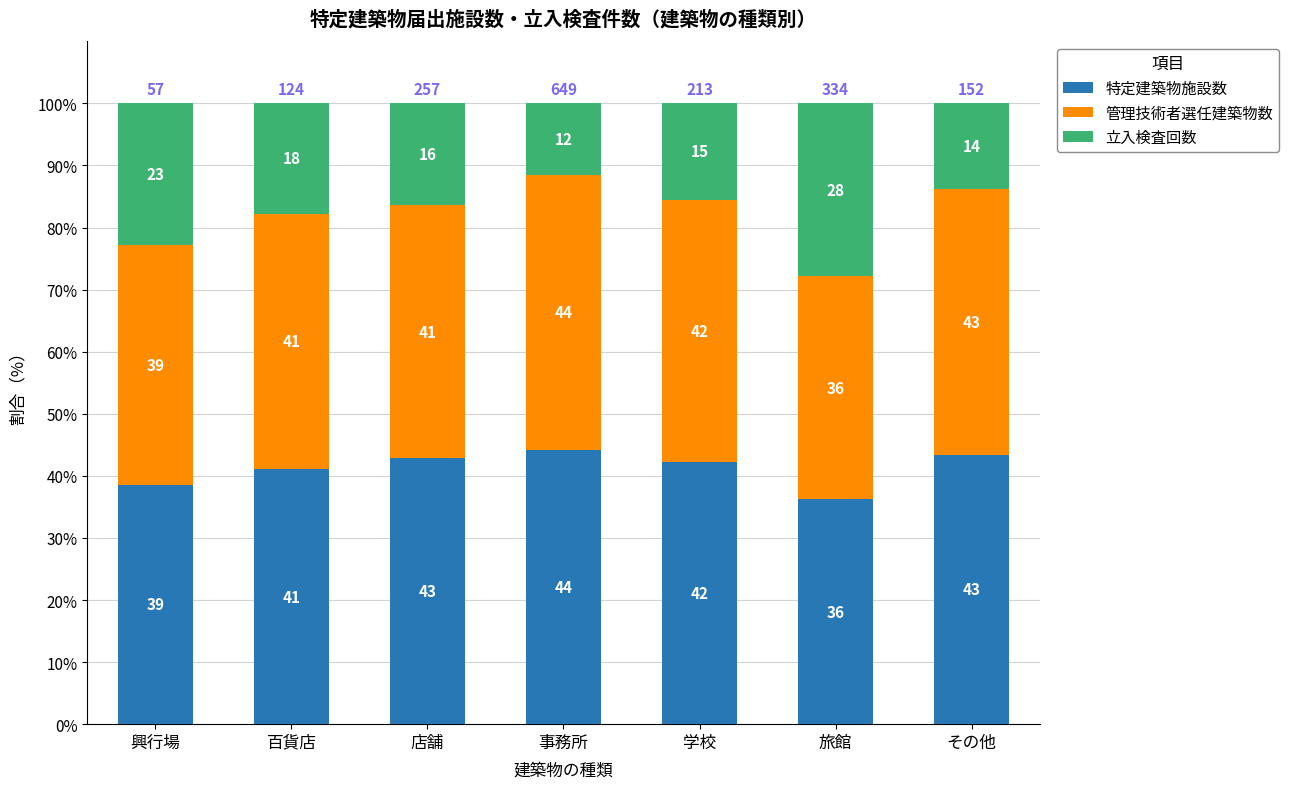

How many bars are there in total?

7